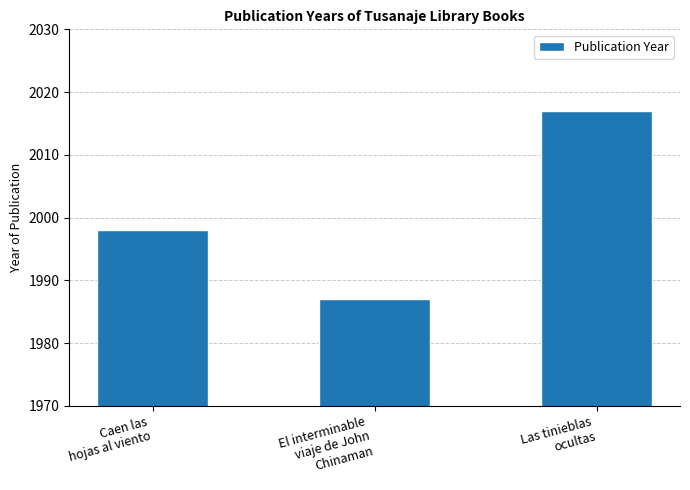

The chart shows a value of 1055 at Las tinieblas
ocultas. True or false?

False